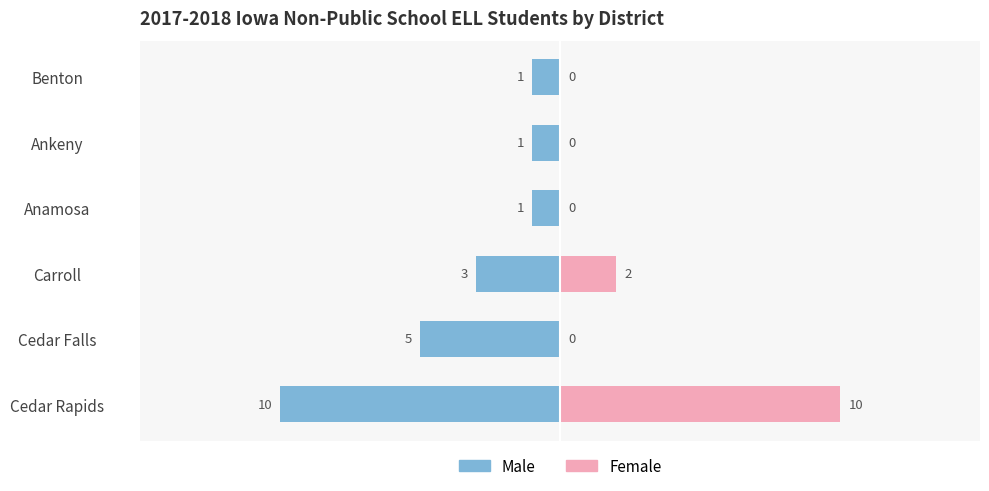

Is the value of Female at Cedar Rapids greater than the value of Male at Carroll?

Yes